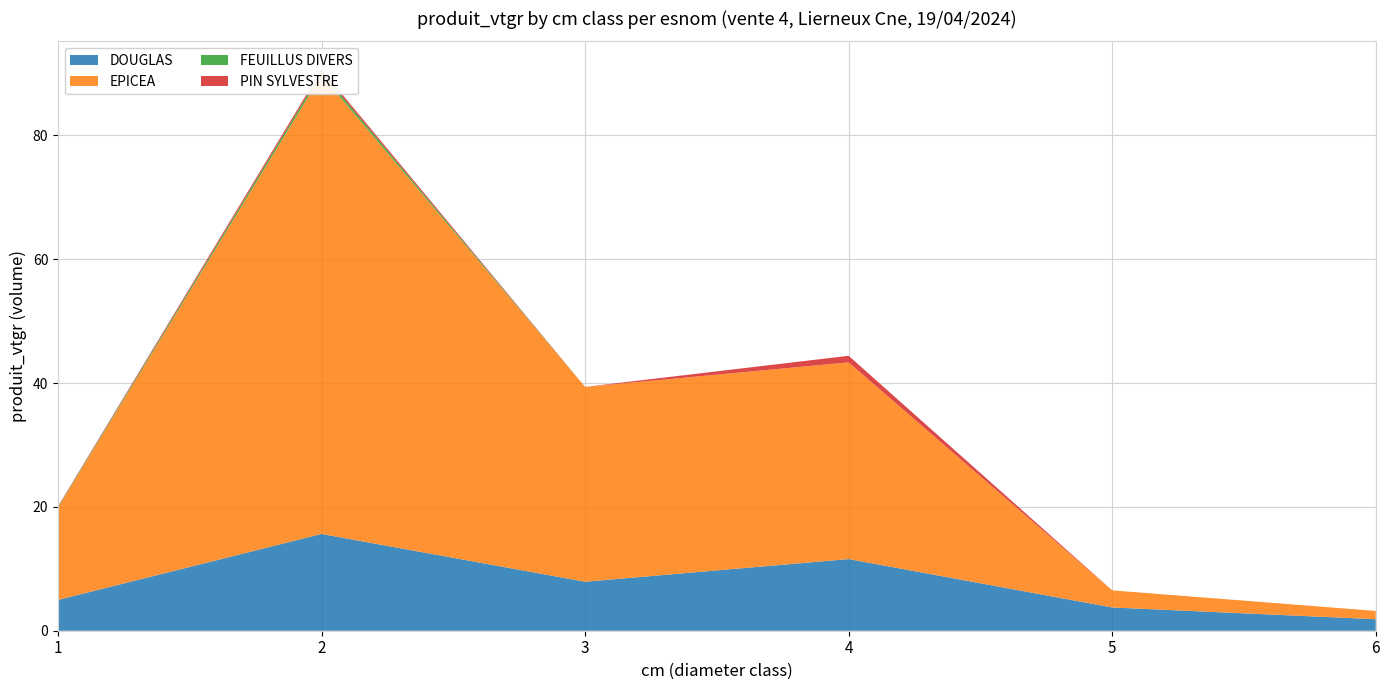

Reading right to left, extract all data points from this chart.

DOUGLAS: 1.9	3.8	11.6	7.9	15.6	5.0
EPICEA: 1.3	2.8	31.8	31.5	74.1	14.9
FEUILLUS DIVERS: 0.0	0.0	0.0	0.0	0.5	0.1
PIN SYLVESTRE: 0.0	0.0	1.1	0.0	0.4	0.1